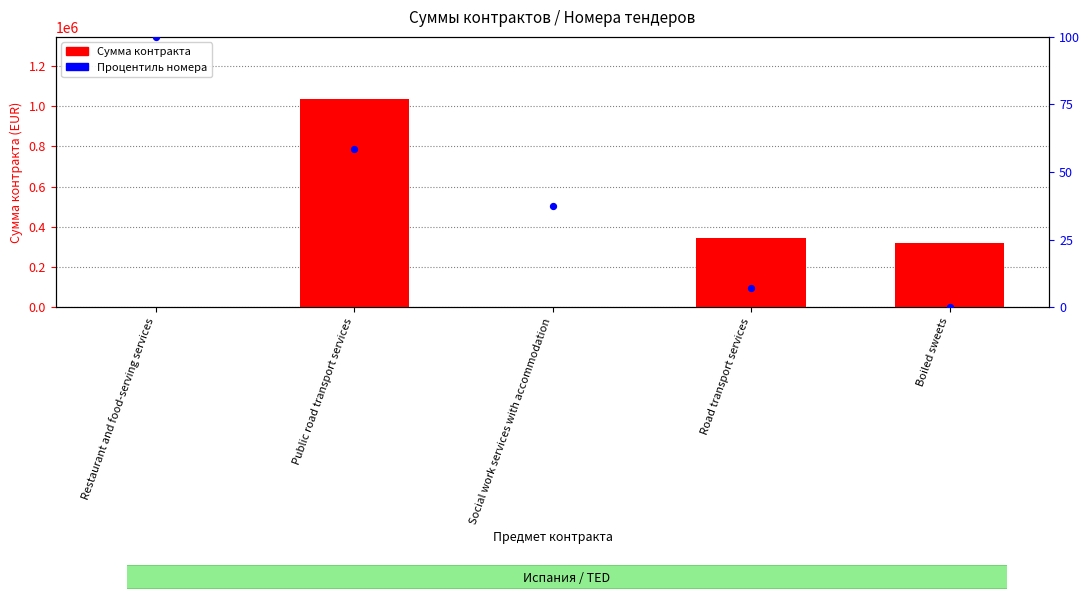

What is the total value across all series at Boiled sweets?

321280.0